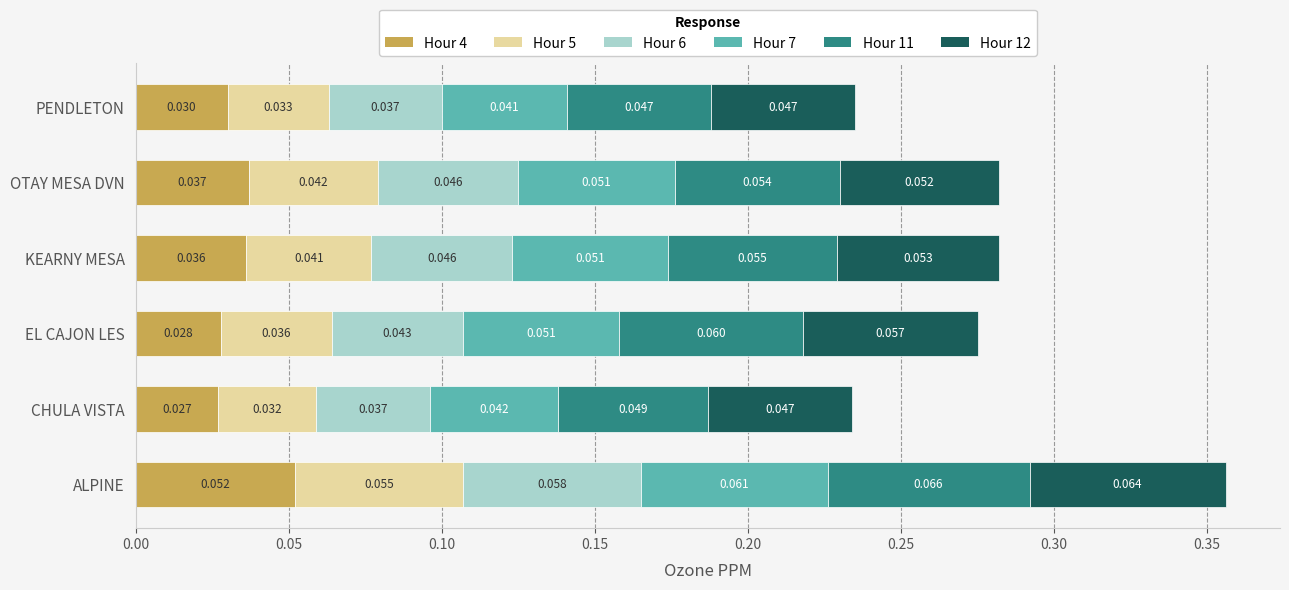

At which label does Hour 4 reach its peak?

ALPINE